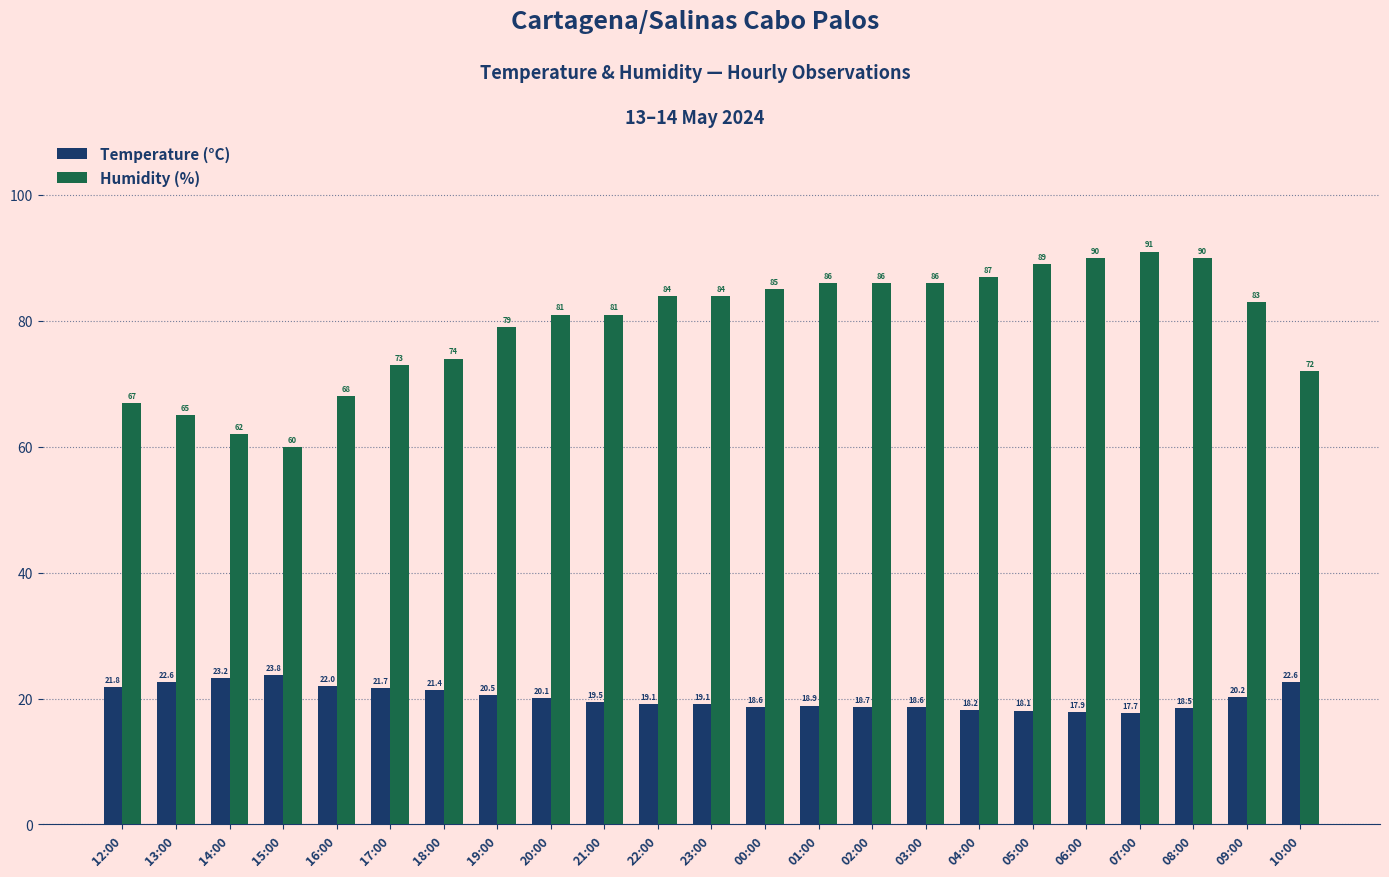

Which series changed the most between 15:00 and 20:00?

Humidity (%)